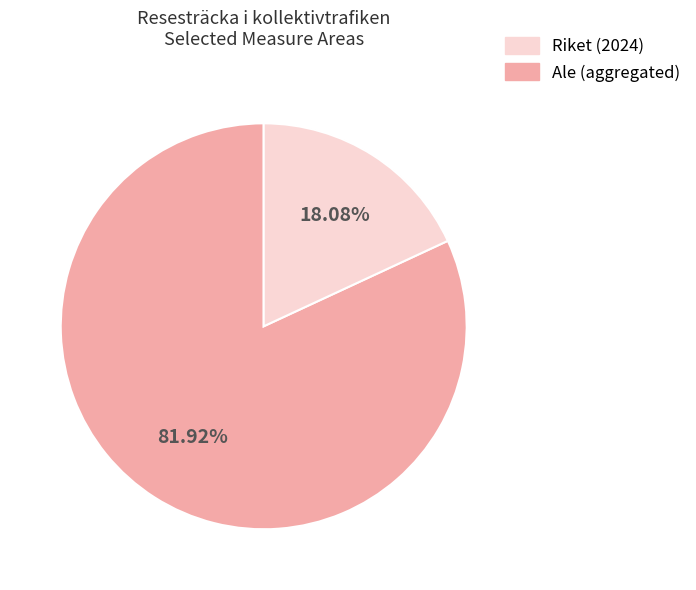

To the nearest percent, what is the average slice percentage?

50%